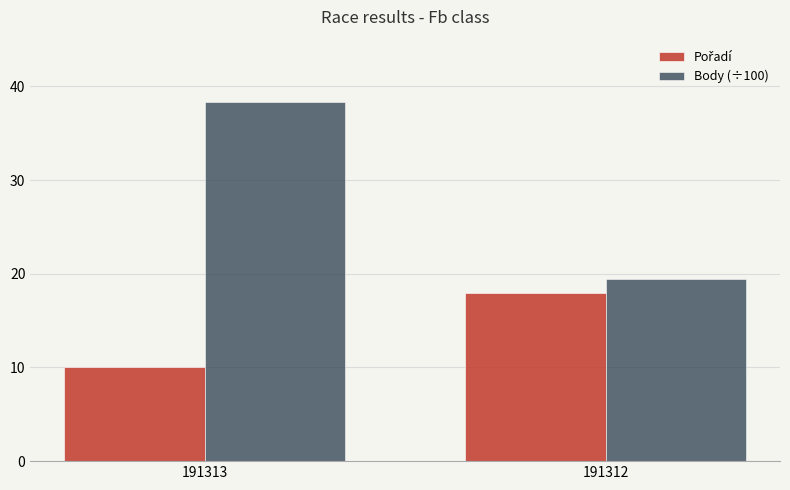

List the labels in order of Body (÷100) value, largest first.

191313, 191312